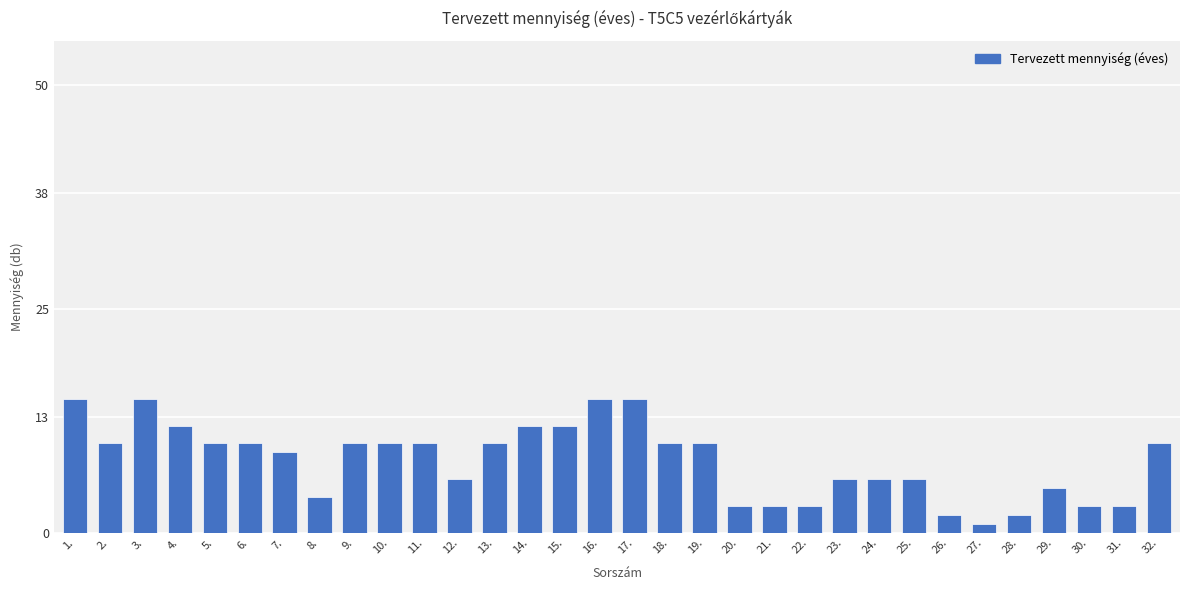

What is the sum of all values?

258